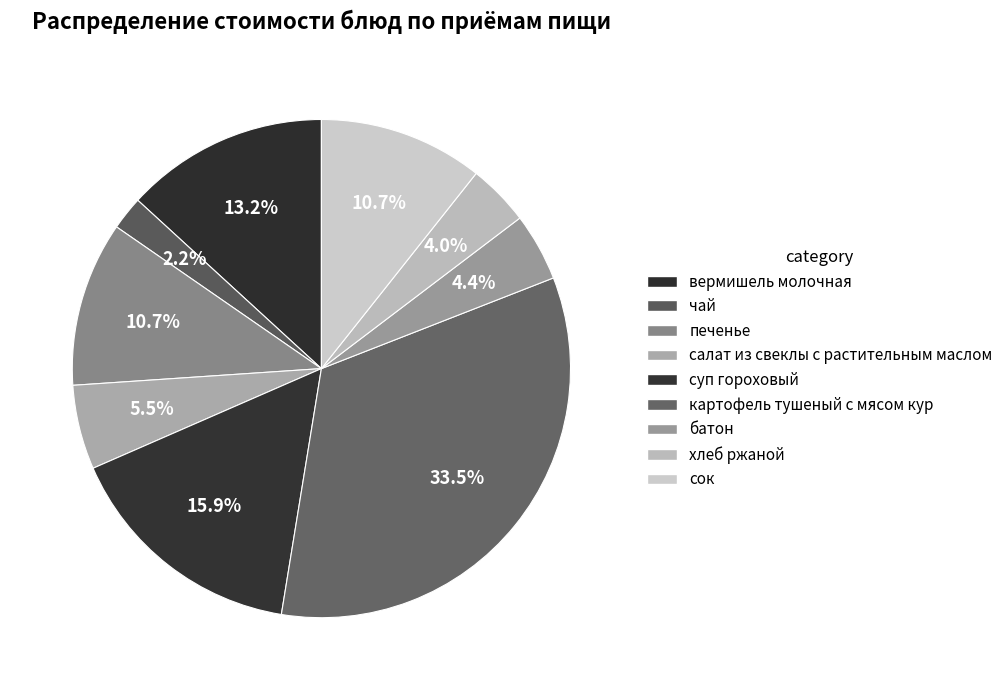

Does батон represent more than half of the total?

No